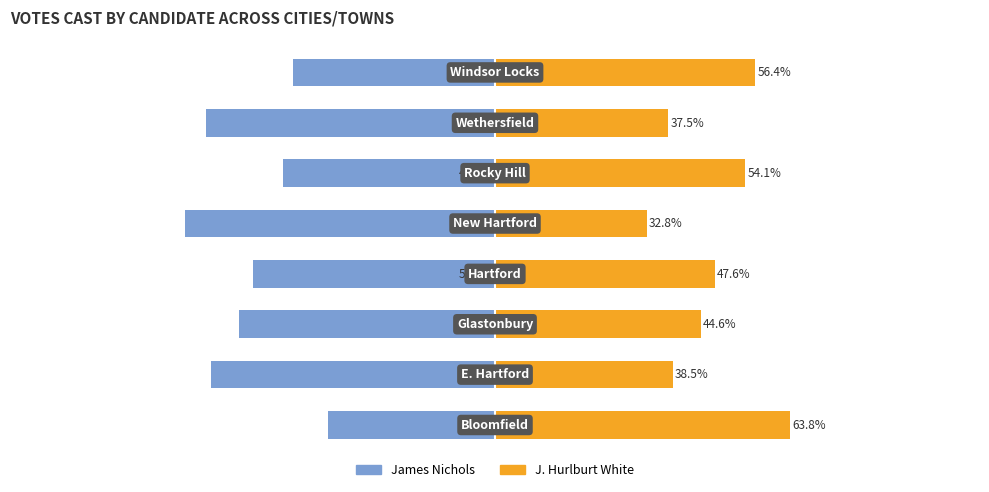

Reading left to right, extract all data points from this chart.

James Nichols: 0=-36.2	1=-61.5	2=-55.4	3=-52.4	4=-67.2	5=-45.9	6=-62.5	7=-43.6
J. Hurlburt White: 0=63.8	1=38.5	2=44.6	3=47.6	4=32.8	5=54.1	6=37.5	7=56.4